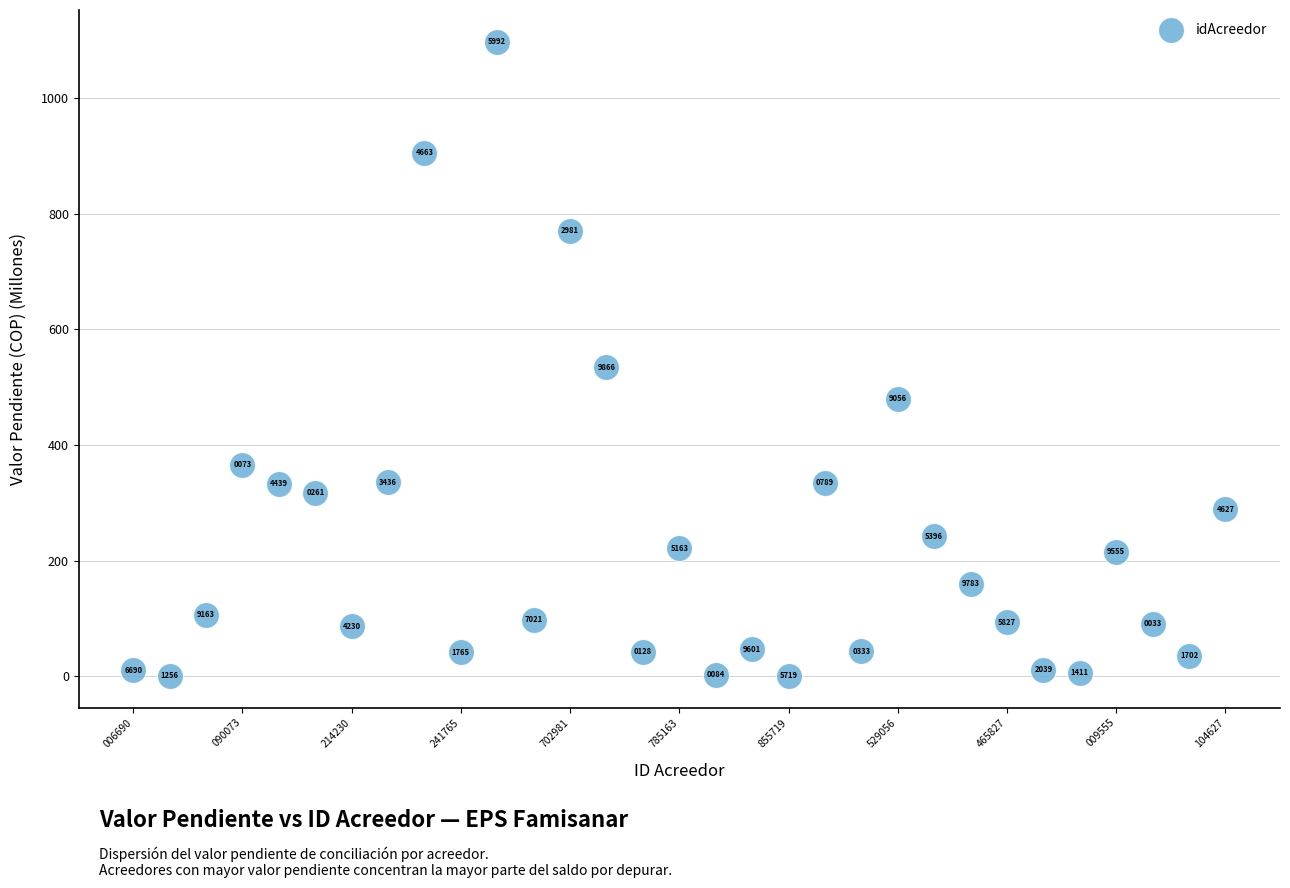

What Y value in the scatter plot is closest to 548?

534.0